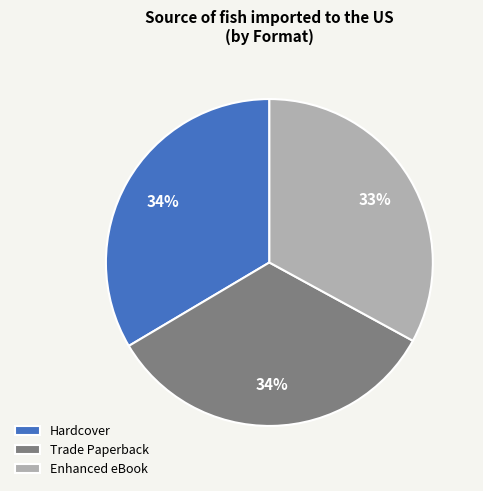

The Enhanced eBook slice represents 23% of the pie. True or false?

False